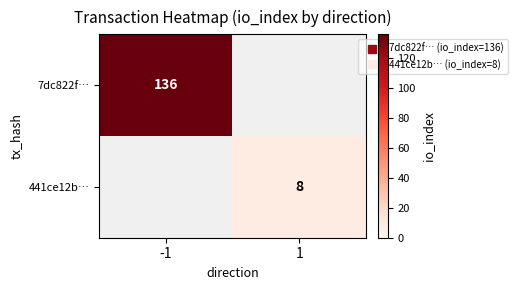

At which label does 7dc822f… reach its peak?

-1